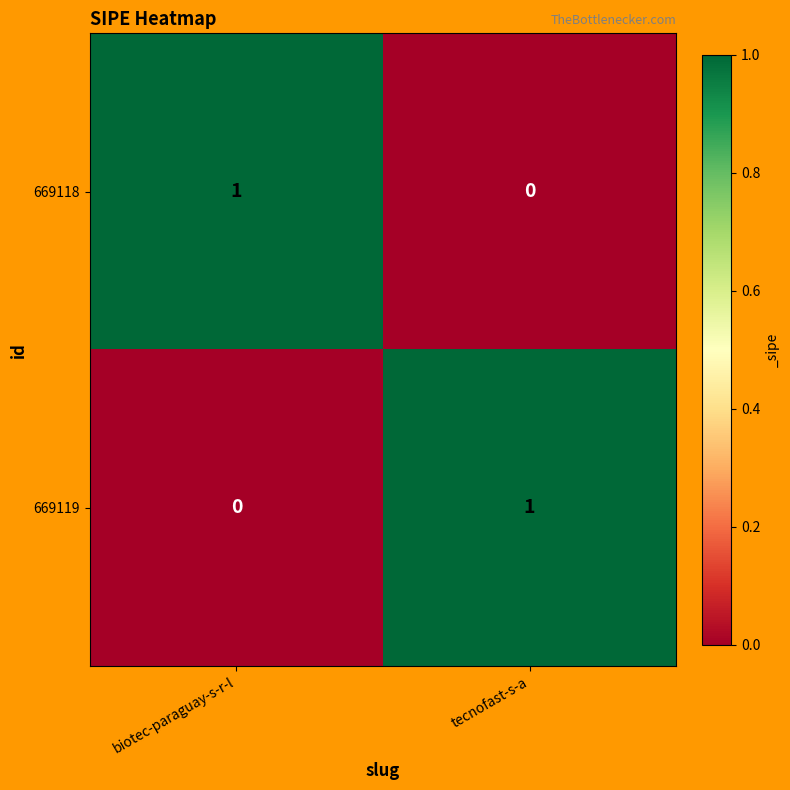

At biotec-paraguay-s-r-l, list the series in order from largest to smallest.

669118, 669119